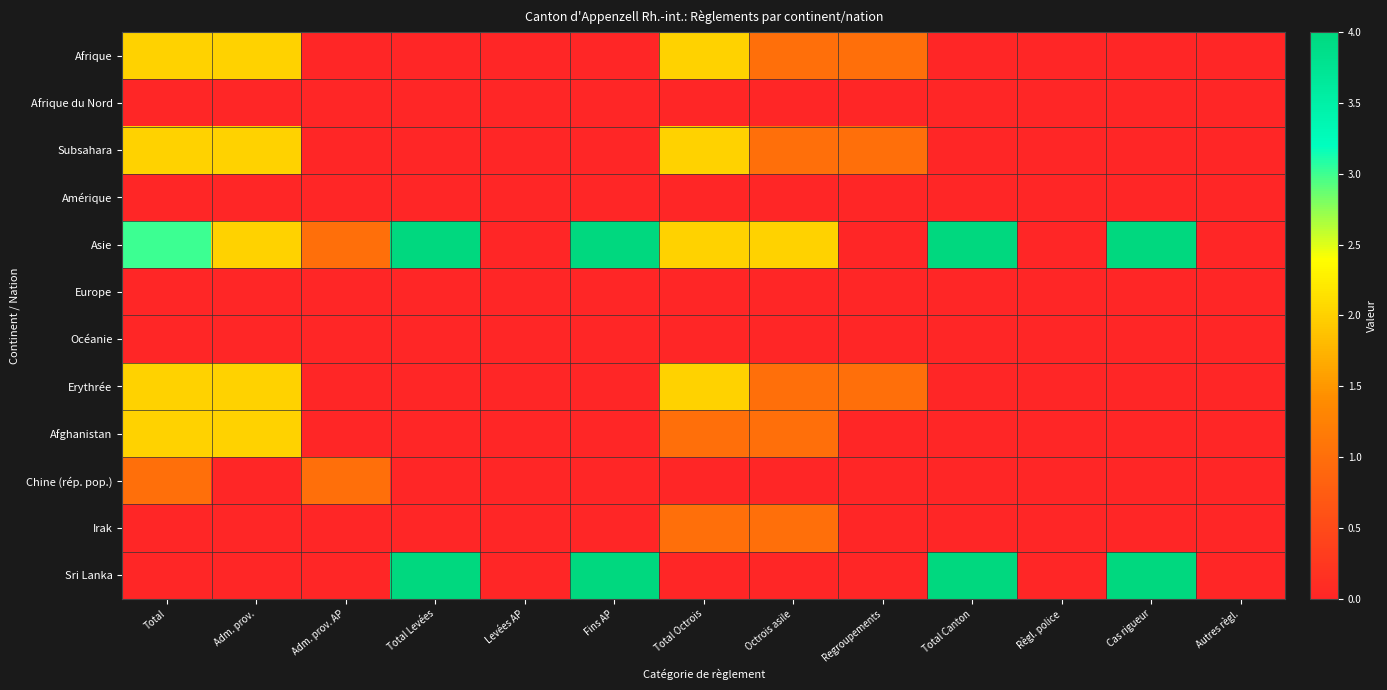

Which has a higher value, Fins AP or Règl. police?

Fins AP